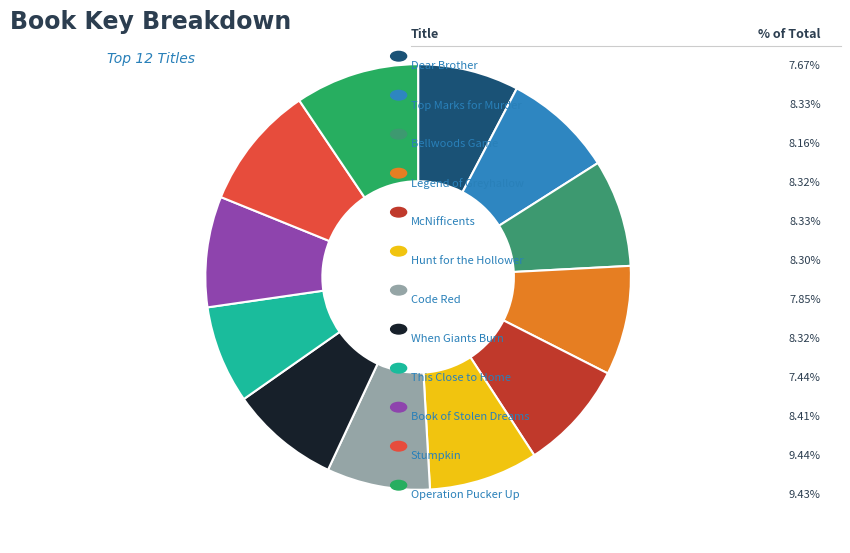

How many slices are in this pie chart?

12